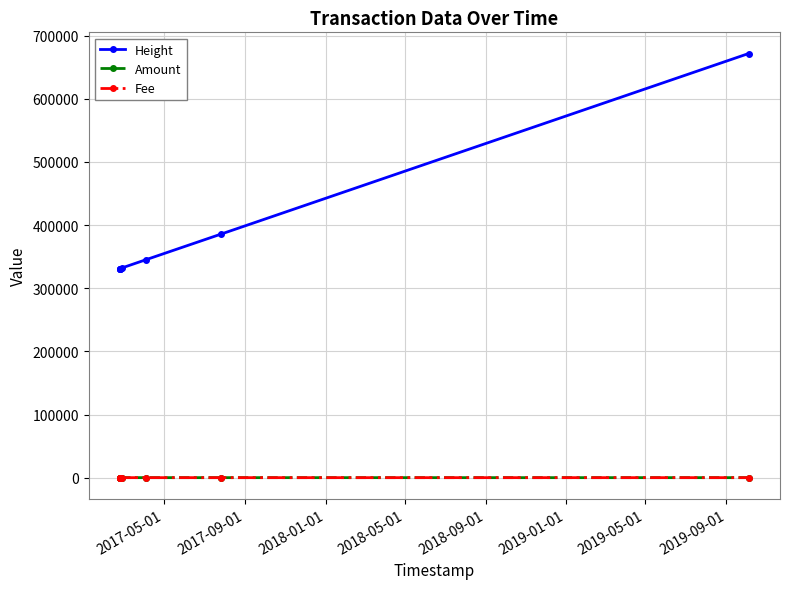

True or false: Amount and Height cross at least once.

False